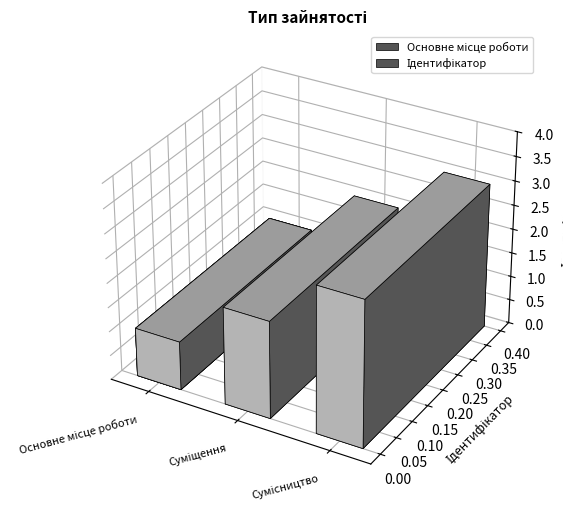

What is the label of the 3rd bar from the left?

Сумісництво